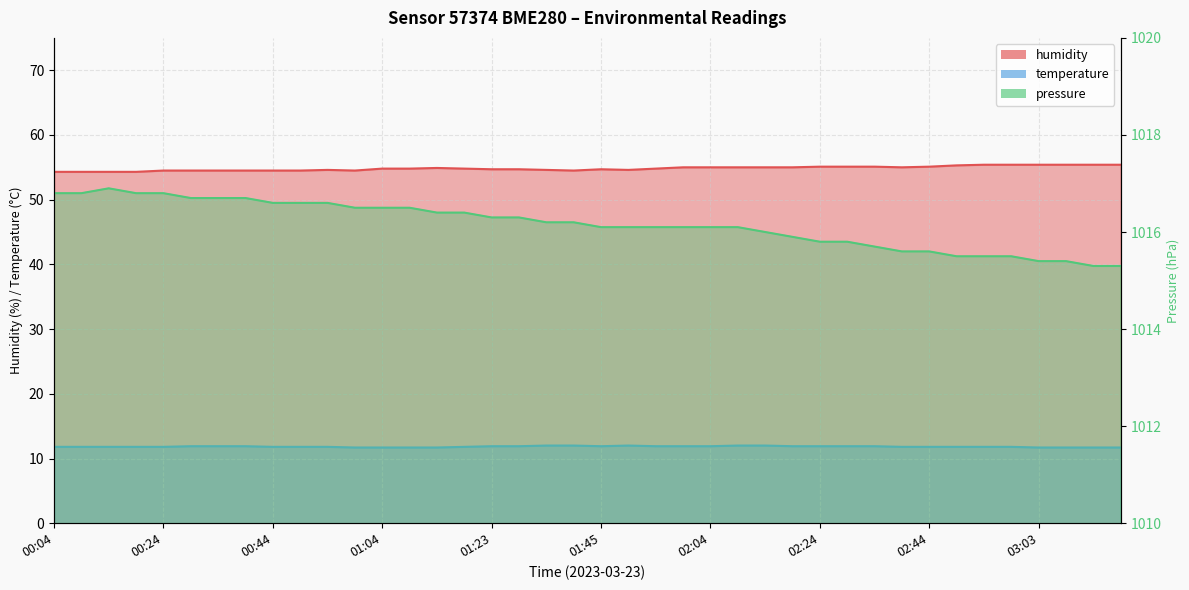

How many data points are less than 1016?

13